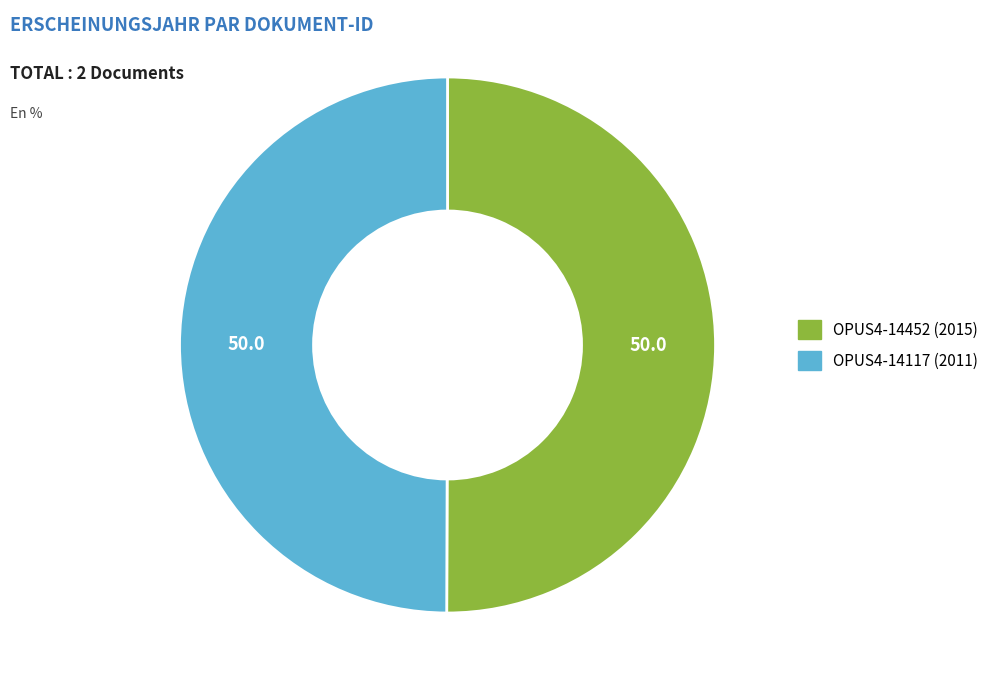

True or false: OPUS4-14452 (2015) accounts for 61% of the total.

False